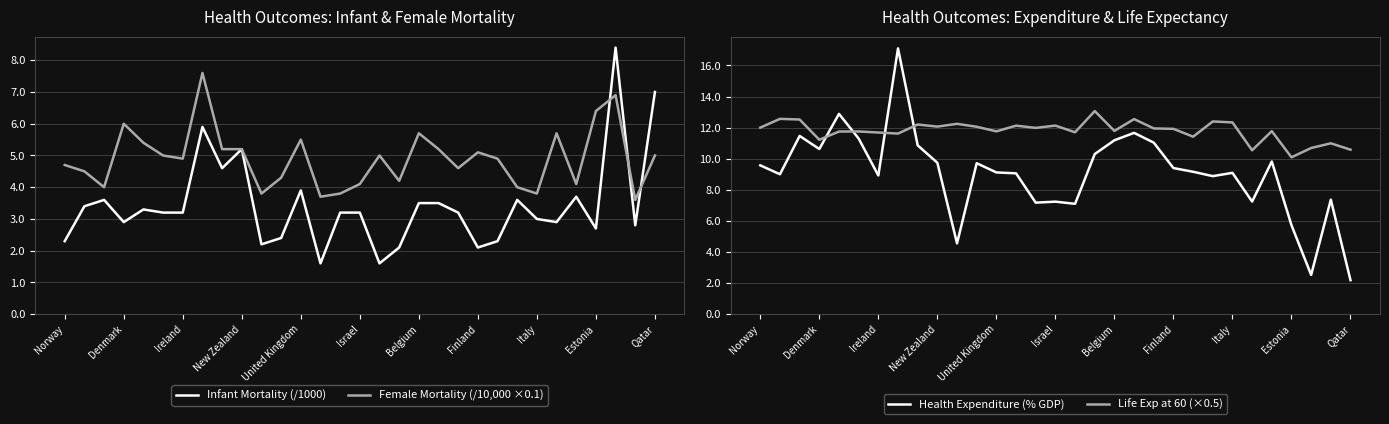

Where is the first local minimum for Infant Mortality (/1000)?

Denmark